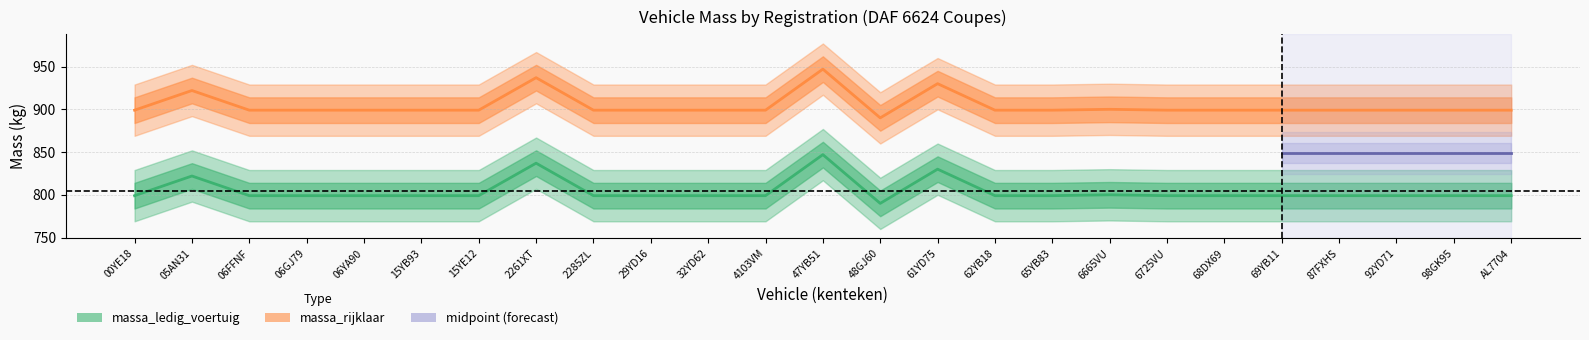

What is the value of the massa_ledig_voertuig point at the 12th from the left?

799